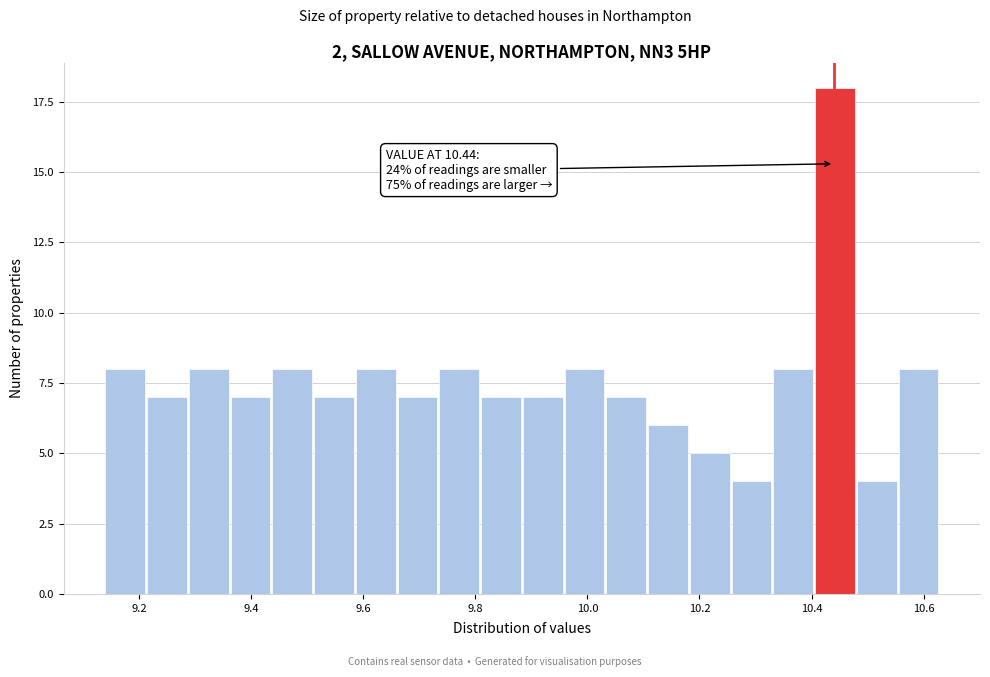

Around what value on the x-axis is the tallest bar? Give the approximate position of its centre, as read against the axis.

10.44